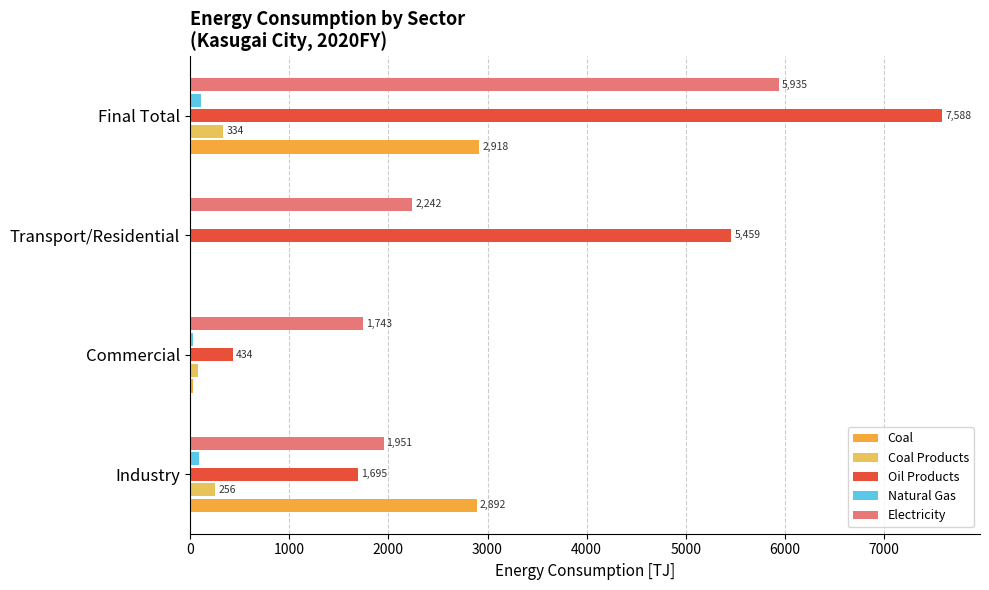

Which series has the largest total across all categories?

Oil Products